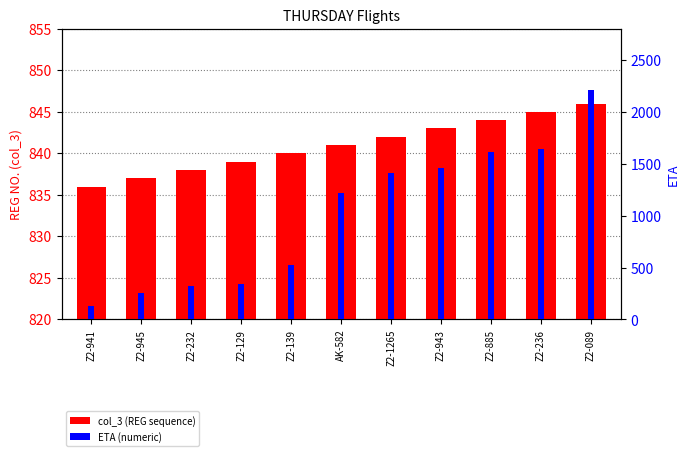

Reading left to right, what are all the values shown in this chart?

col_3 (REG sequence): Z2-941=836	Z2-945=837	Z2-232=838	Z2-129=839	Z2-139=840	AK-582=841	Z2-1265=842	Z2-943=843	Z2-885=844	Z2-236=845	Z2-089=846
ETA (numeric): Z2-941=125	Z2-945=255	Z2-232=325	Z2-129=345	Z2-139=525	AK-582=1215	Z2-1265=1415	Z2-943=1455	Z2-885=1615	Z2-236=1645	Z2-089=2210